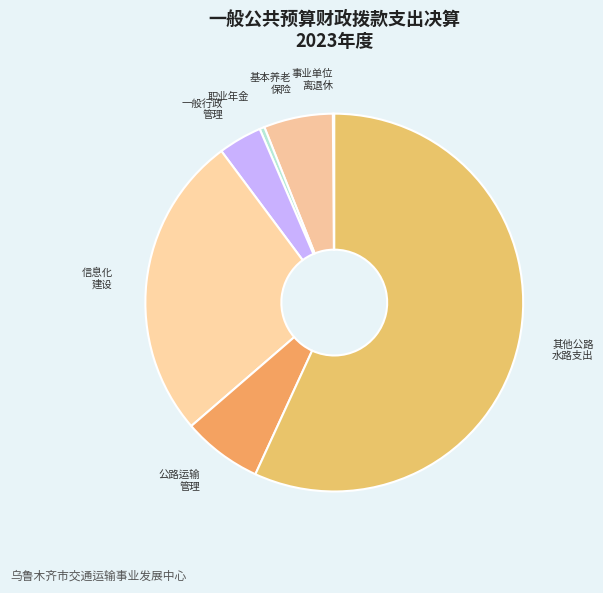

Which category has the biggest portion of the pie?

其他公路 水路支出